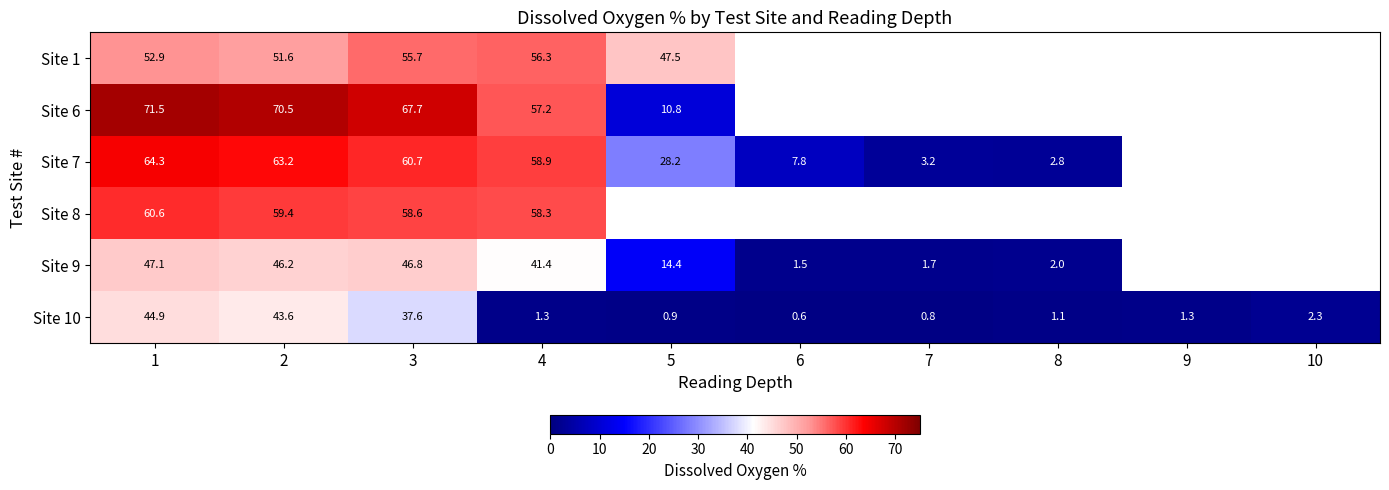

How many series are shown in this chart?

6